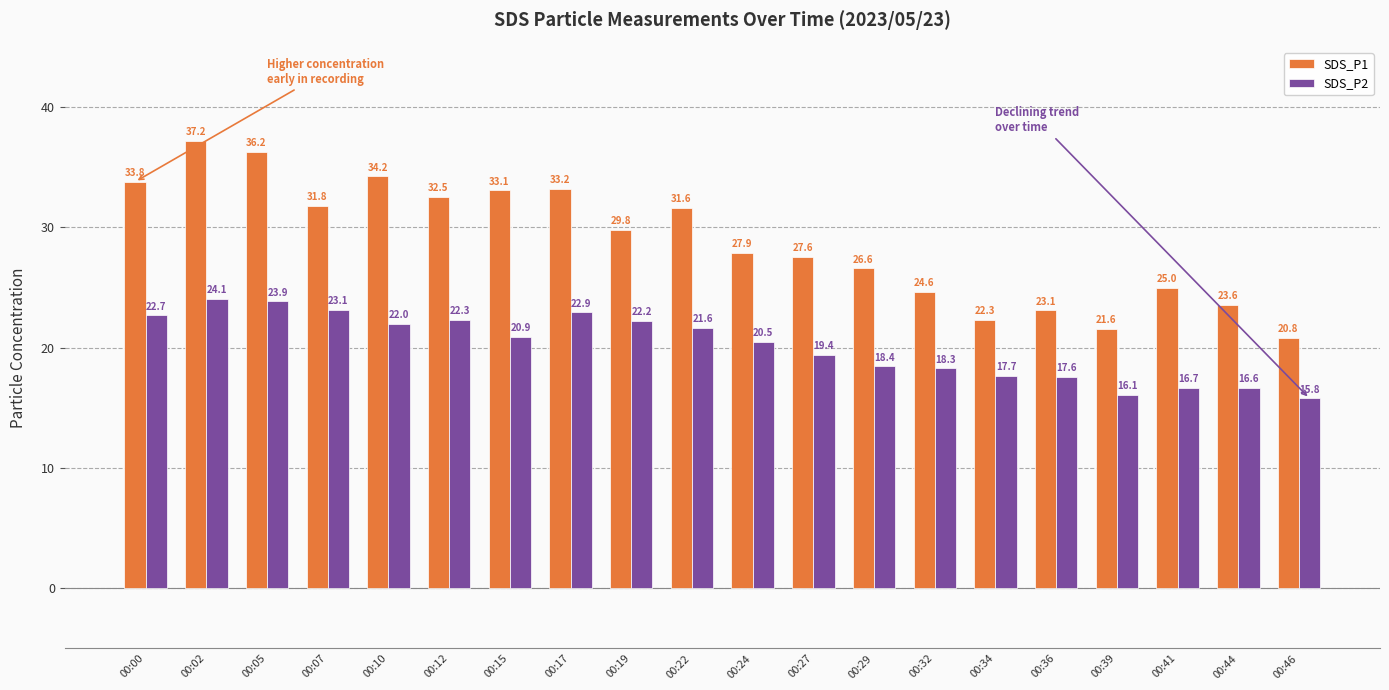

What is the greatest value displayed?

37.2